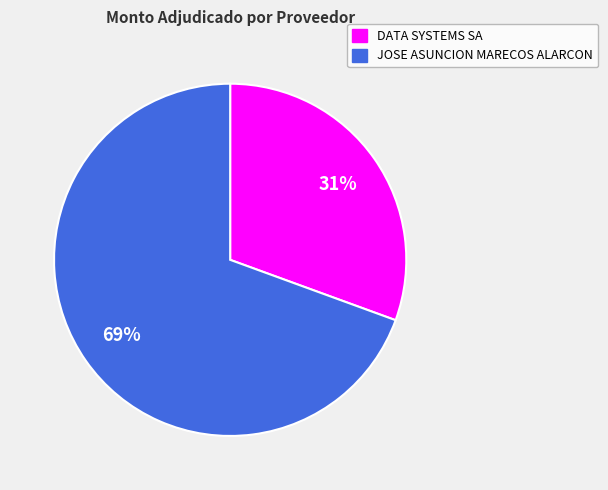

How many segments does this pie chart have?

2